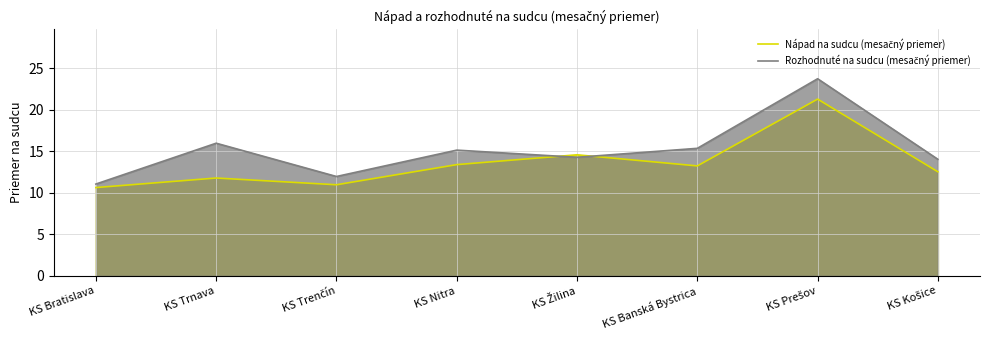

After their last crossing, which series has the higher values: Rozhodnuté na sudcu (mesačný priemer) or Nápad na sudcu (mesačný priemer)?

Rozhodnuté na sudcu (mesačný priemer)